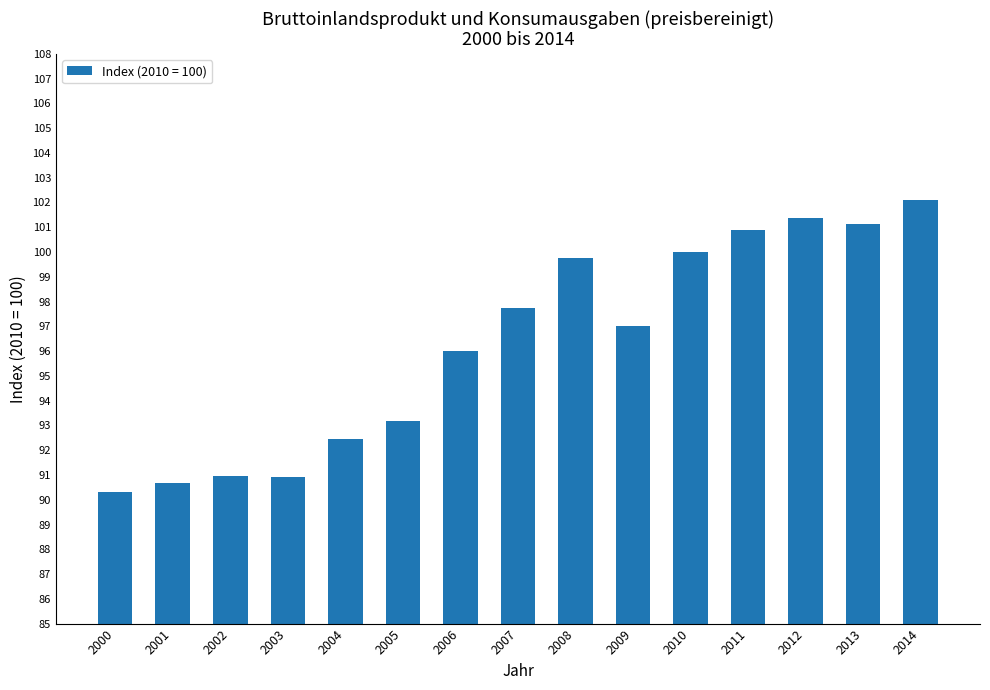

What is the ratio of the value at 2013 to the value at 2007?

1.0